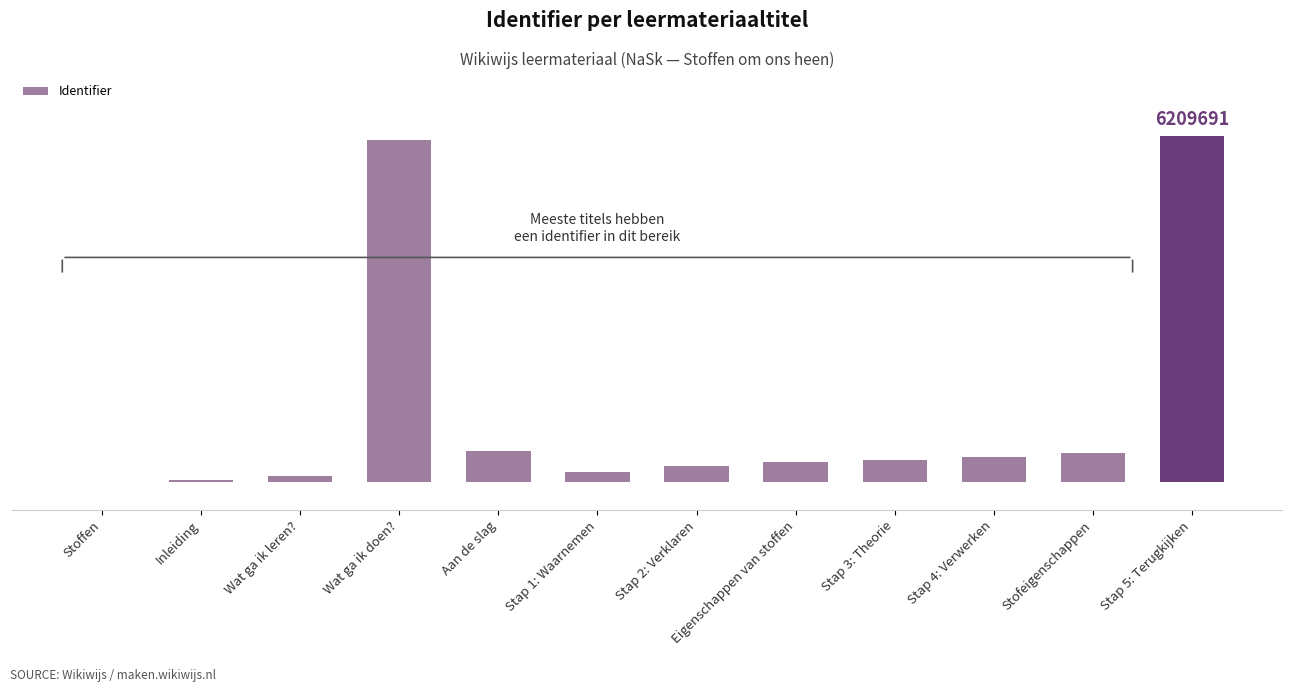

What is the label of the 7th bar from the right?

Stap 1: Waarnemen